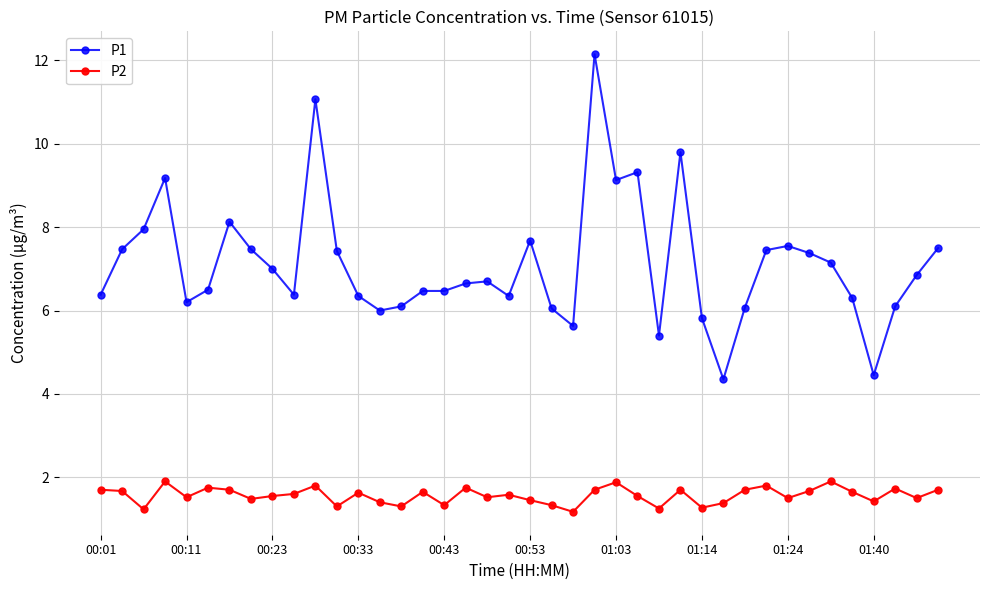

What is the average value of the P1 series?

7.1